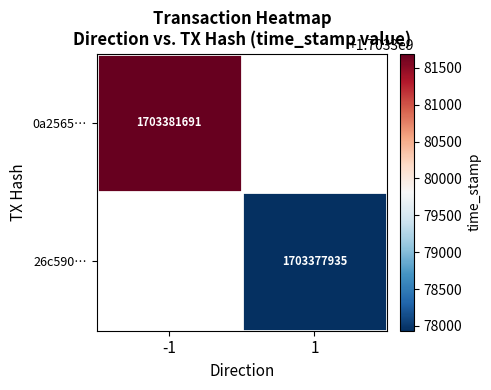

The 26c590… series shows 2943257578.1 at 1. True or false?

False